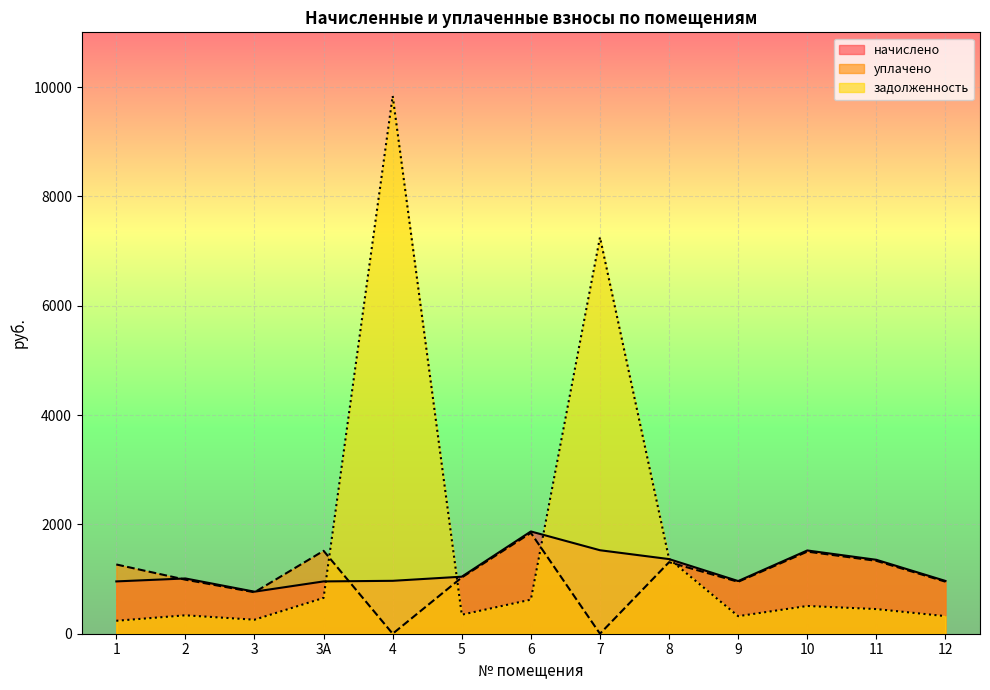

What is the label of the 2nd point from the left?

2